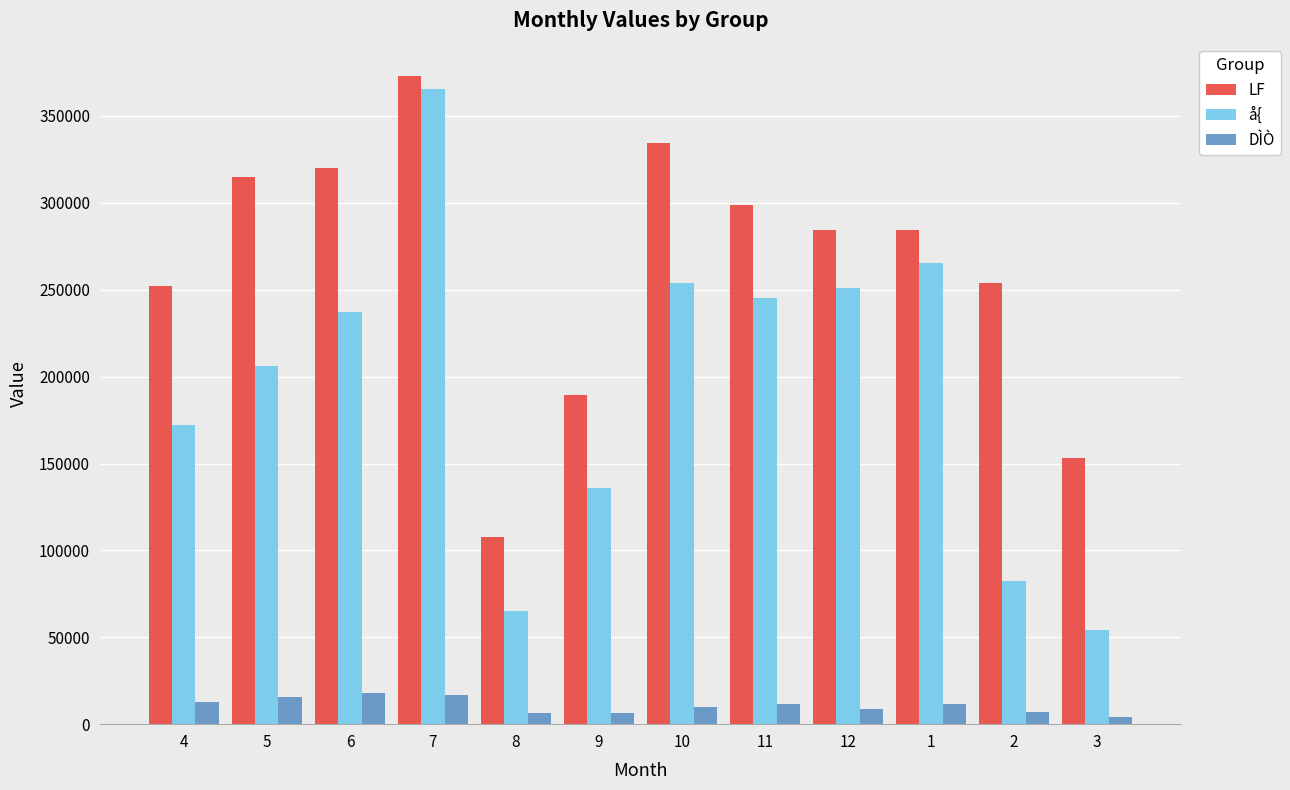

What is the sum of all LF values?

3165779